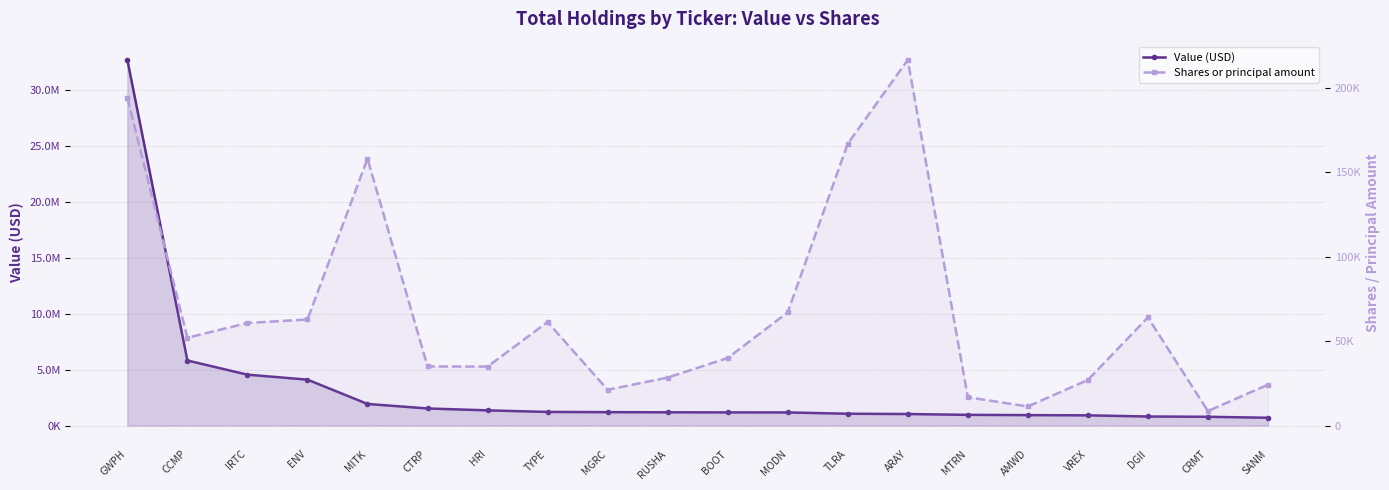

At how many categories does at least one series exceed 22766525?

1